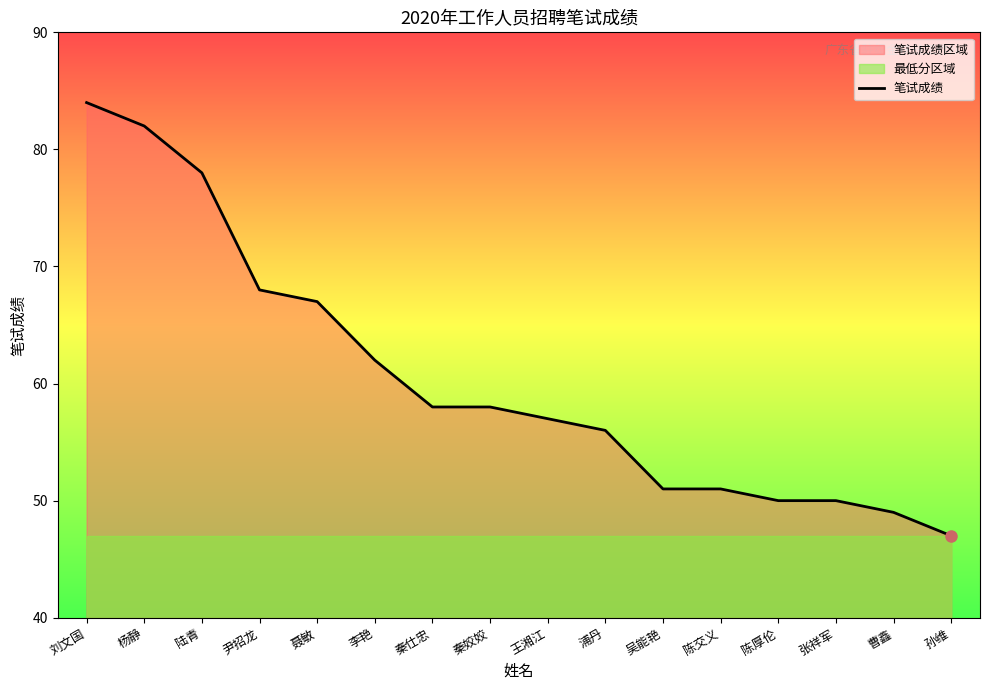

The value at 刘文国 is 84. True or false?

True